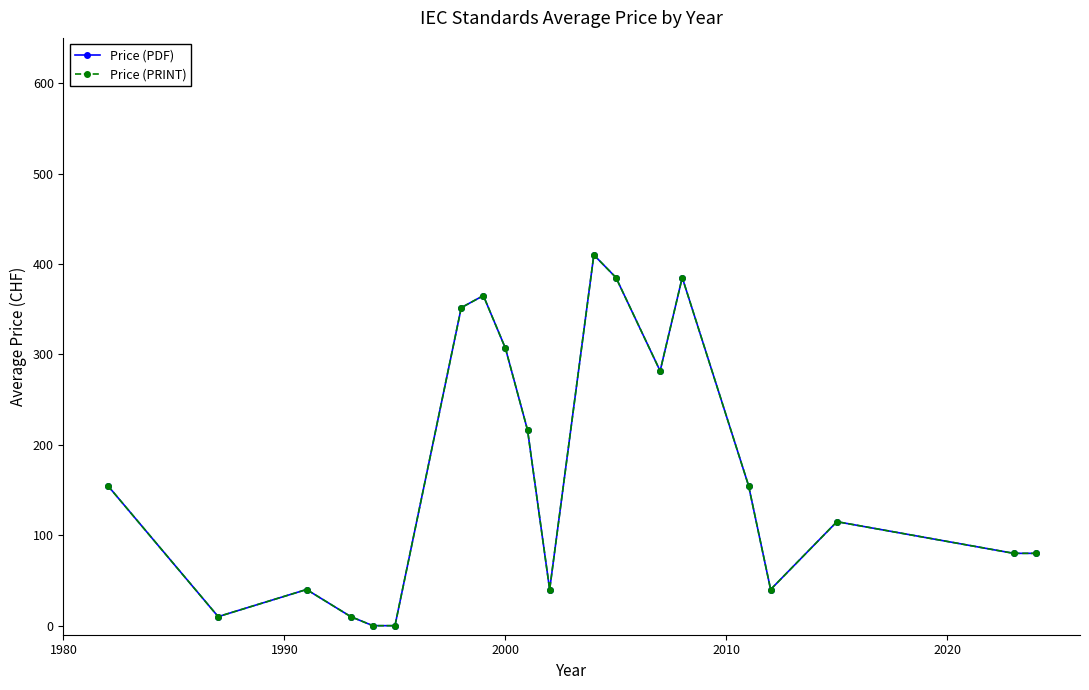

Which series has the widest spread of values?

Price (PDF)